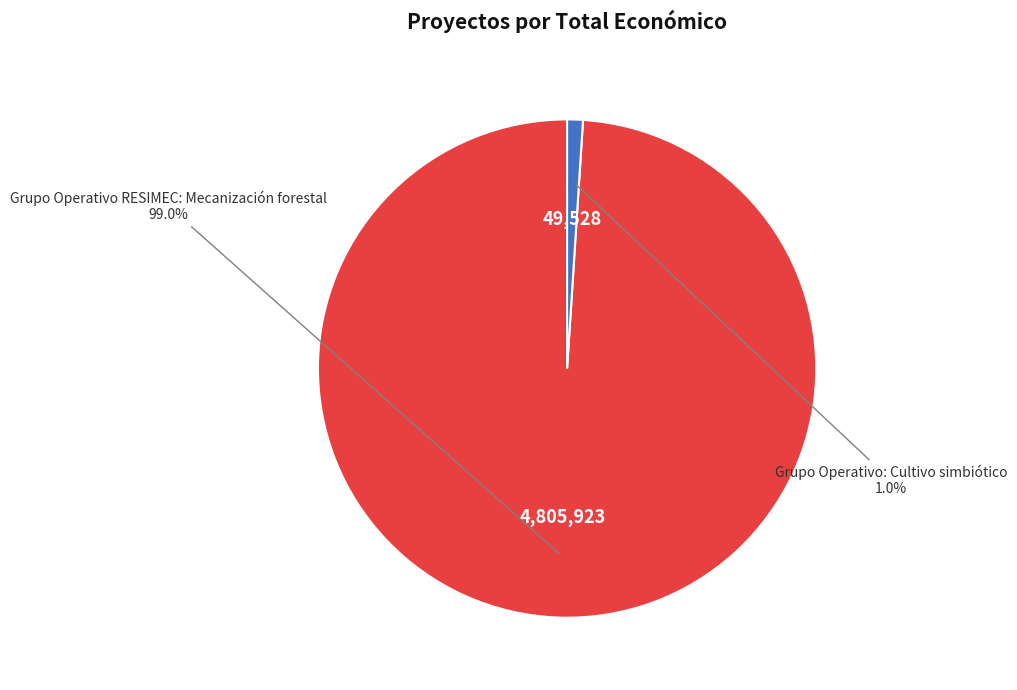

To the nearest percent, what percentage of the pie is Grupo Operativo RESIMEC: Mecanización forestal?

99%